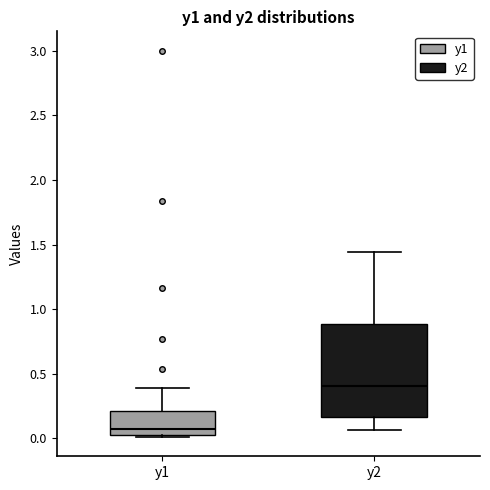

Reading left to right, transcribe this box plot: for each box, give where its median line is, the range the box spans, and where its two whiskers end, as read against the y-axis. The values are not printed on the chart, so give them approximately, as read against the axis.

y1: median 0.05 (just above the box's lower edge), box 0.05 to 0.20, whiskers 0.00 to 0.40
y2: median 0.40, box 0.15 to 0.90, whiskers 0.05 to 1.45